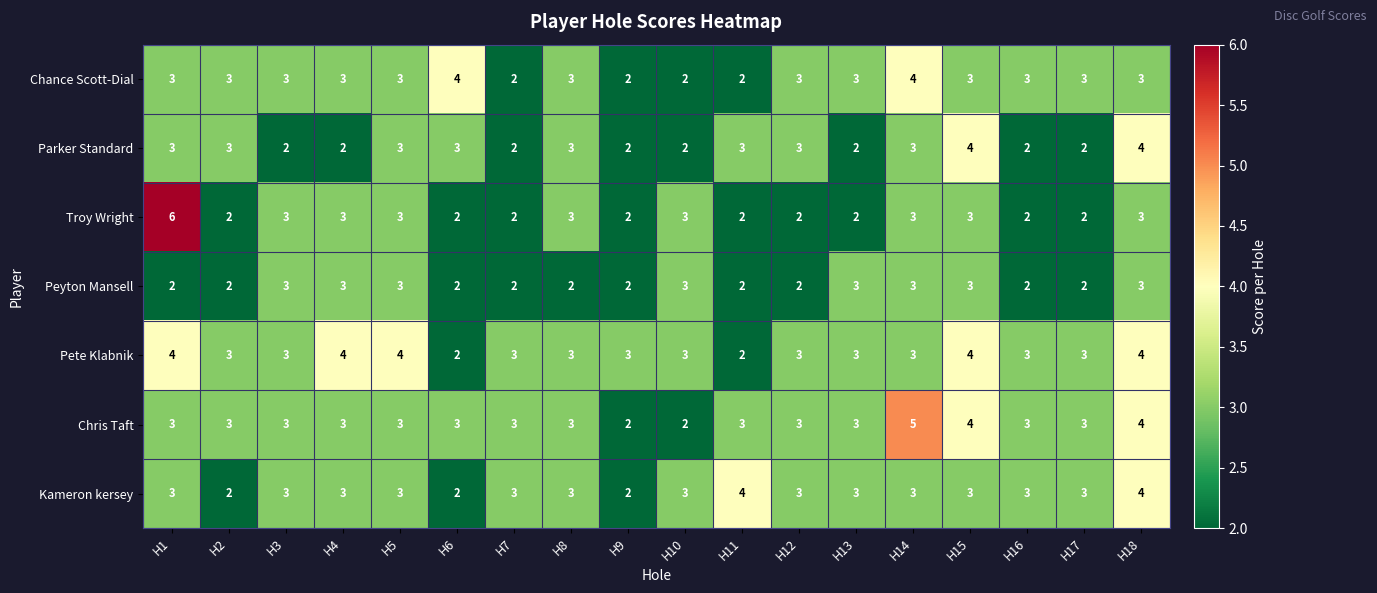

What is the average value of the Chance Scott-Dial series?

3